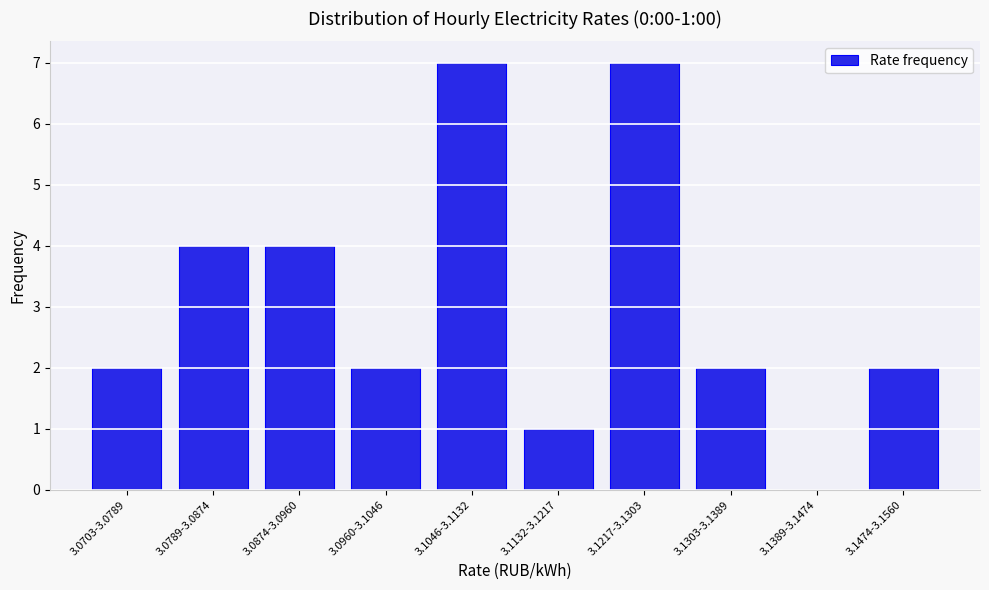

Reading left to right, transcribe all the data shown in this chart.

3.0703-3.0789=2	3.0789-3.0874=4	3.0874-3.0960=4	3.0960-3.1046=2	3.1046-3.1132=7	3.1132-3.1217=1	3.1217-3.1303=7	3.1303-3.1389=2	3.1389-3.1474=0	3.1474-3.1560=2